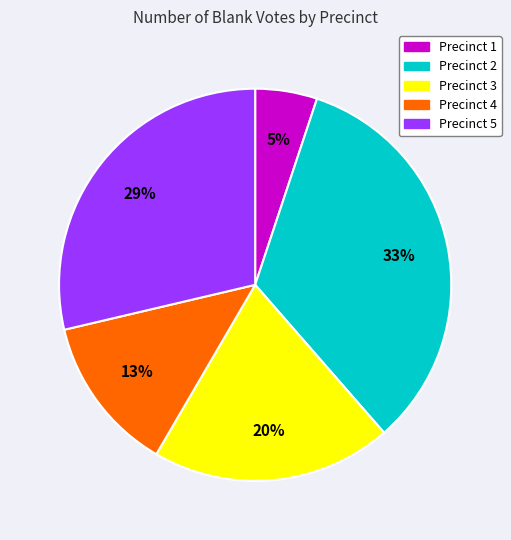

Is there any slice that represents more than half of the pie?

No